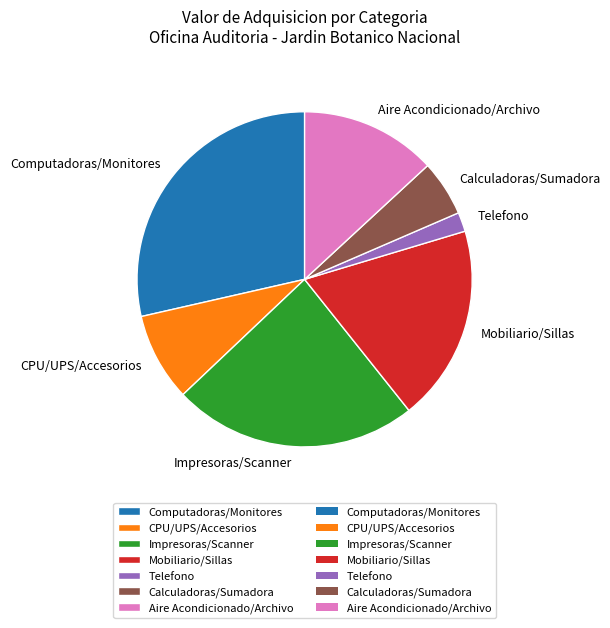

Combined, do CPU/UPS/Accesorios and Impresoras/Scanner account for over 50%?

No